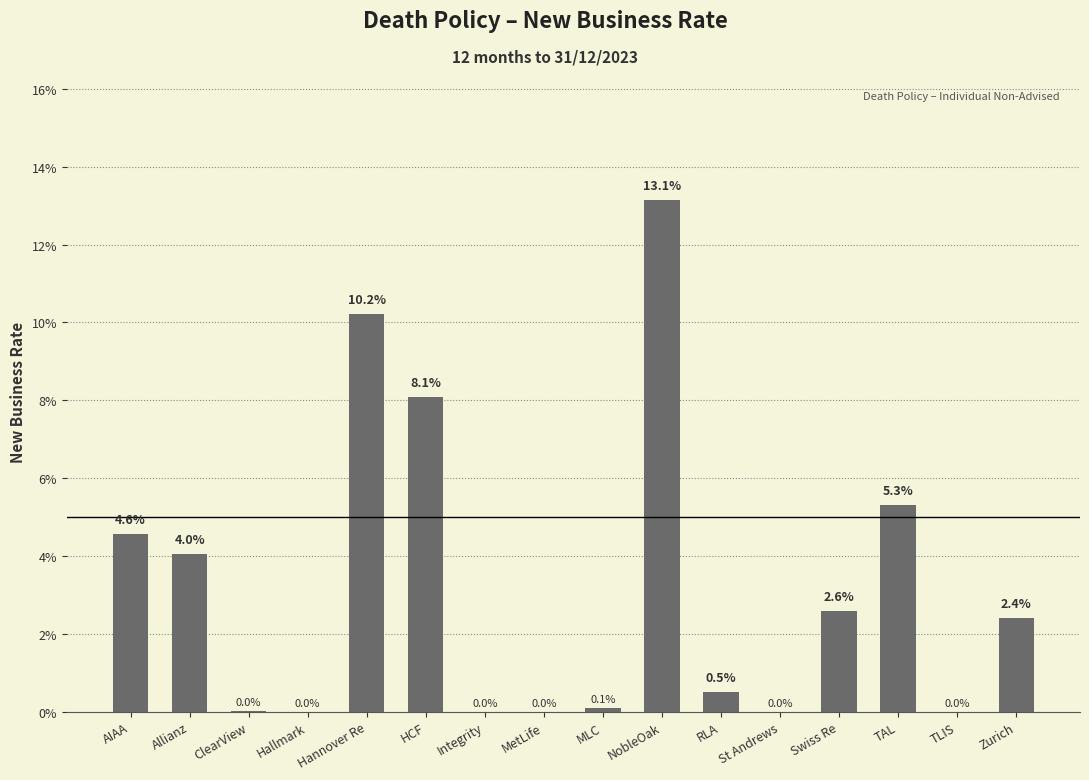

At which label is the value closest to 0?

Hallmark